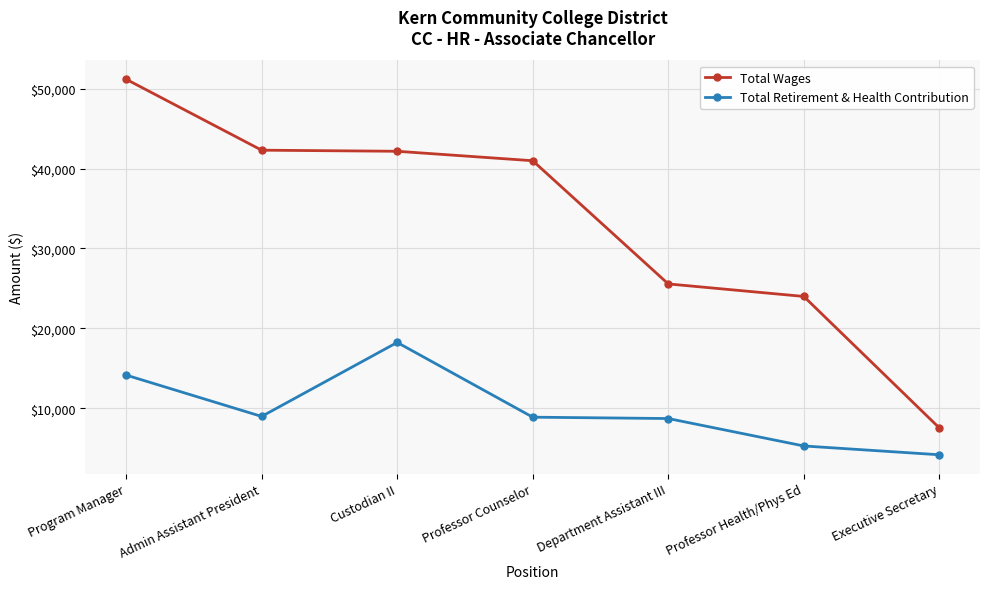

At which category does the chart reach its minimum across all series?

Executive Secretary